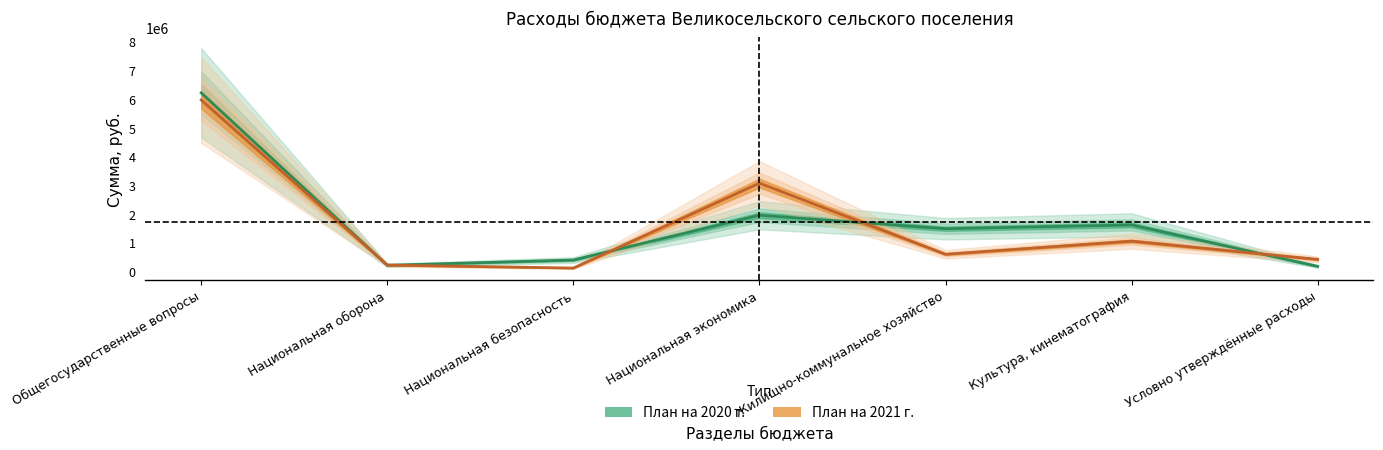

What is the minimum value for План на 2020 г.?

178400